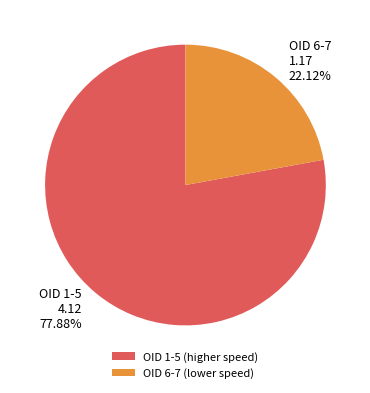

Rank the categories by value from lowest to highest.

OID 6-7 (lower speed), OID 1-5 (higher speed)